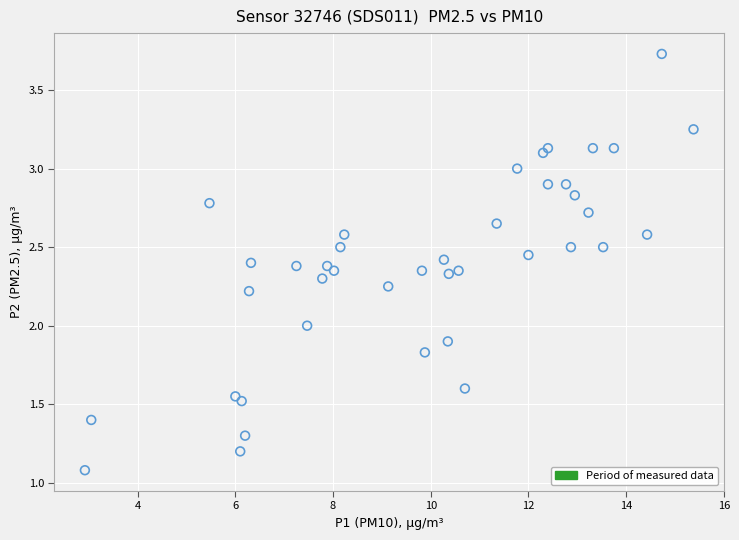

What is the range of X values (max minus min)?

12.5